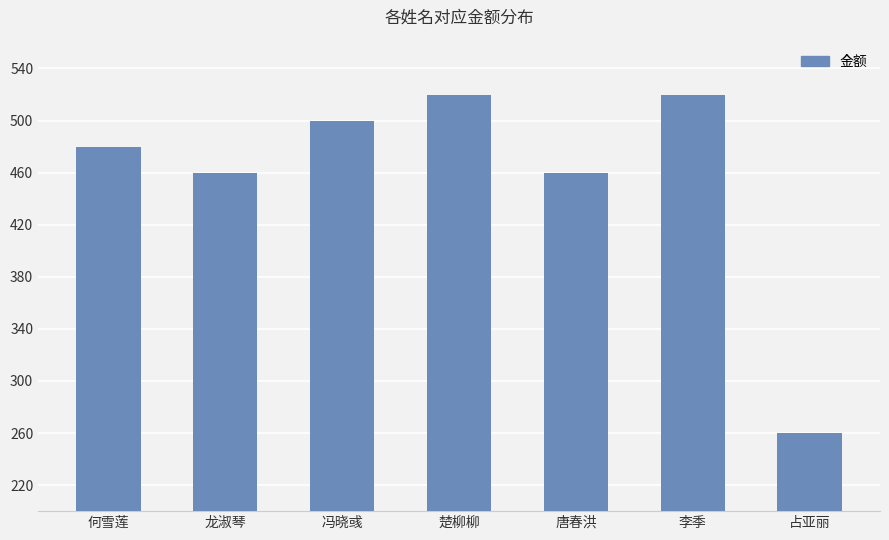

Is it true that the value at 何雪莲 is 480?

True